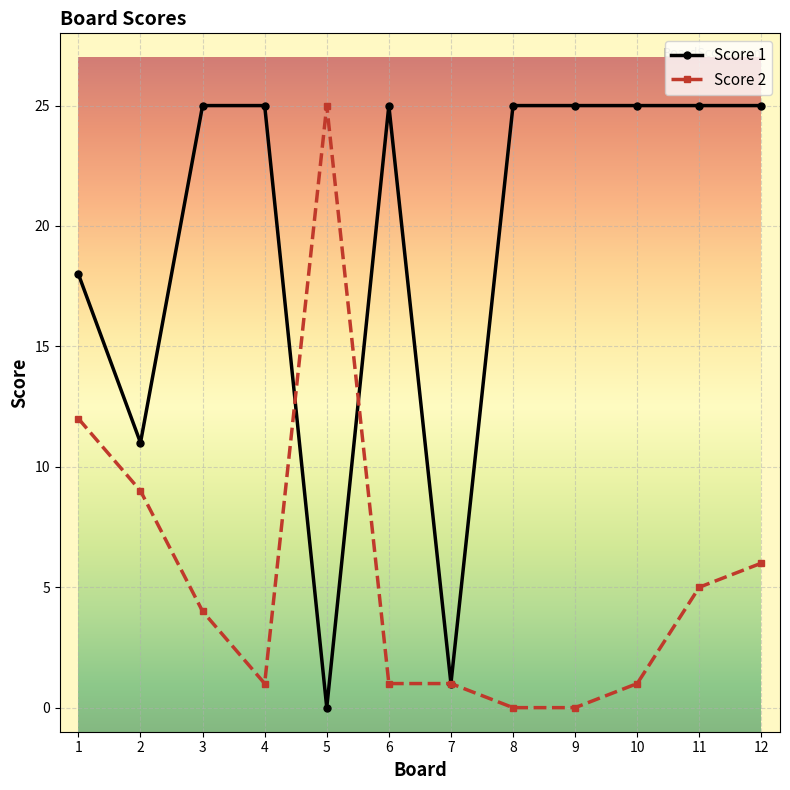

What is the difference between the maximum and minimum values in the Score 1 series?

25